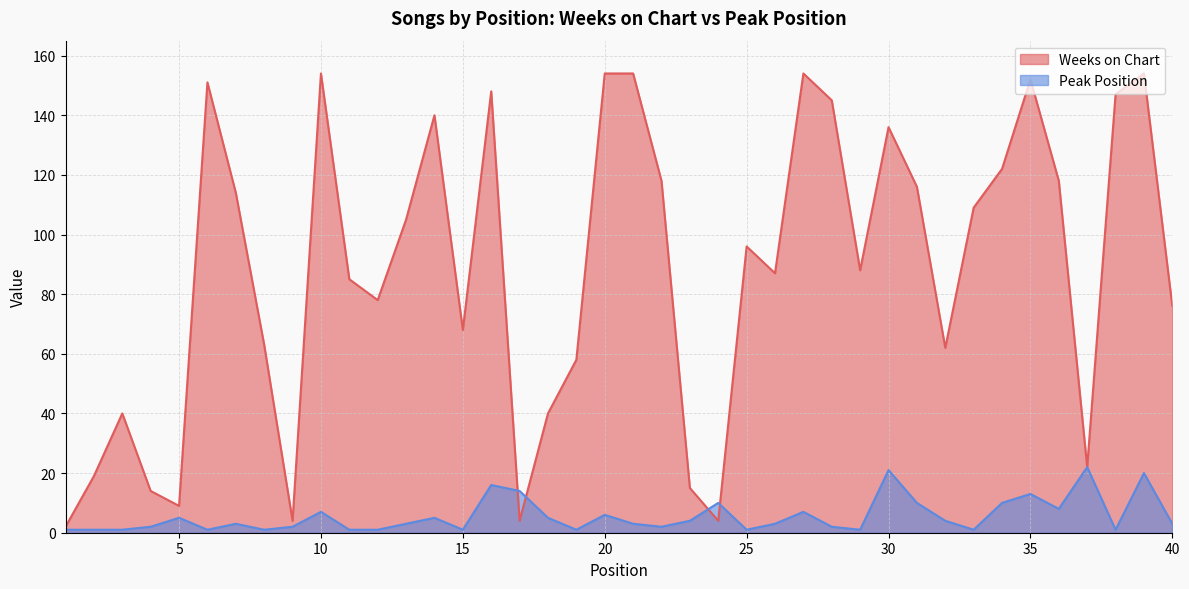

Which series has the largest range (max minus min)?

Weeks on Chart